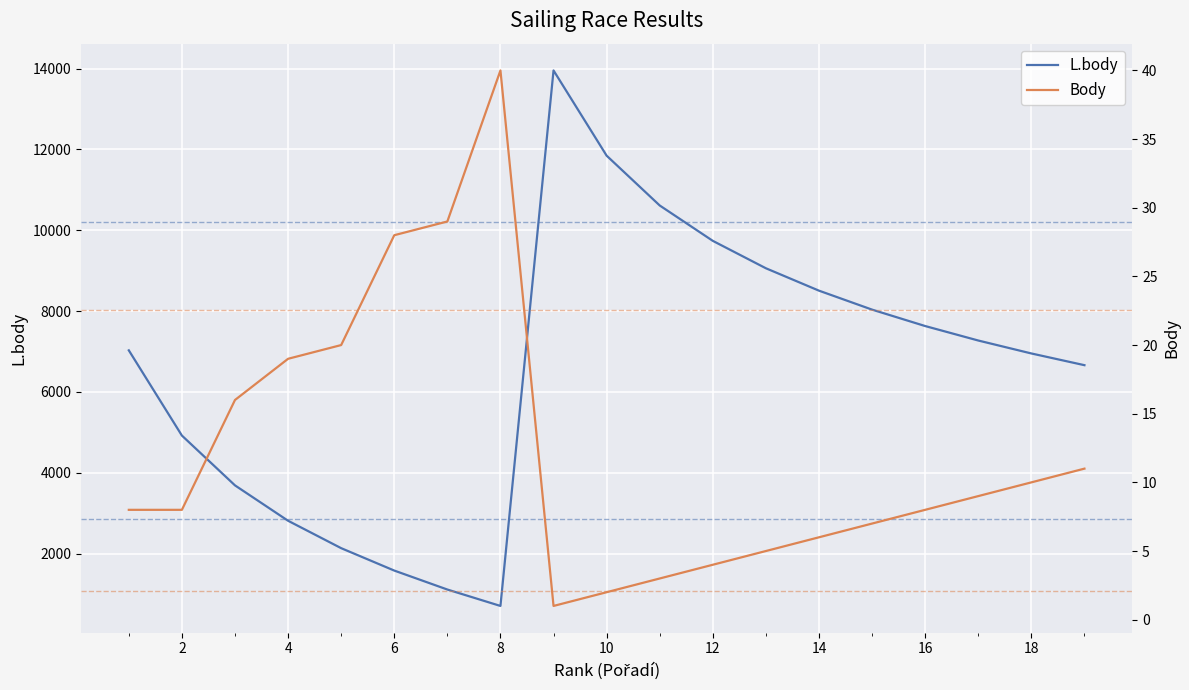

True or false: L.body and Body cross at least once.

False